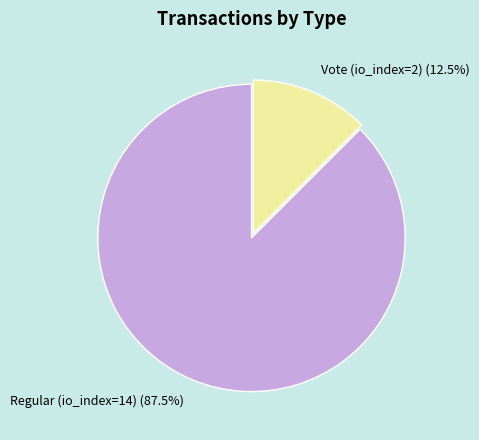

Between Vote (io_index=2) (12.5%) and Regular (io_index=14) (87.5%), which is larger?

Regular (io_index=14) (87.5%)